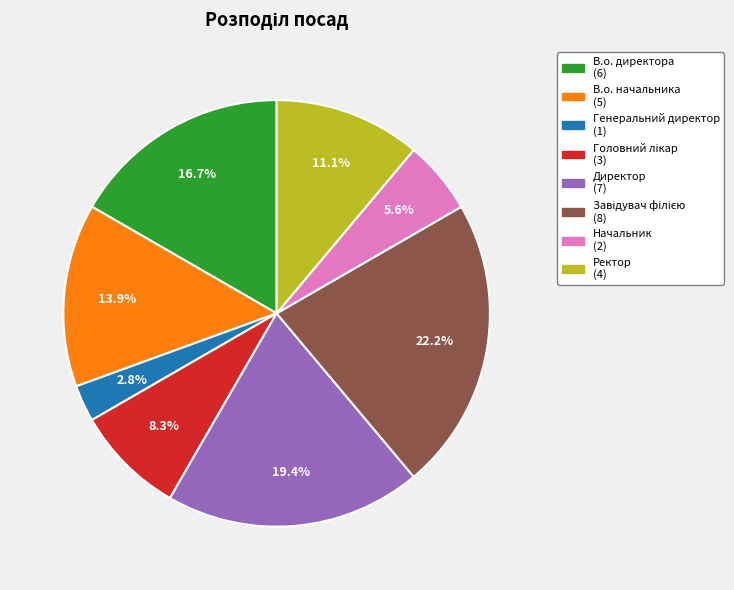

What percentage is NOT represented by Ректор?

88.9%